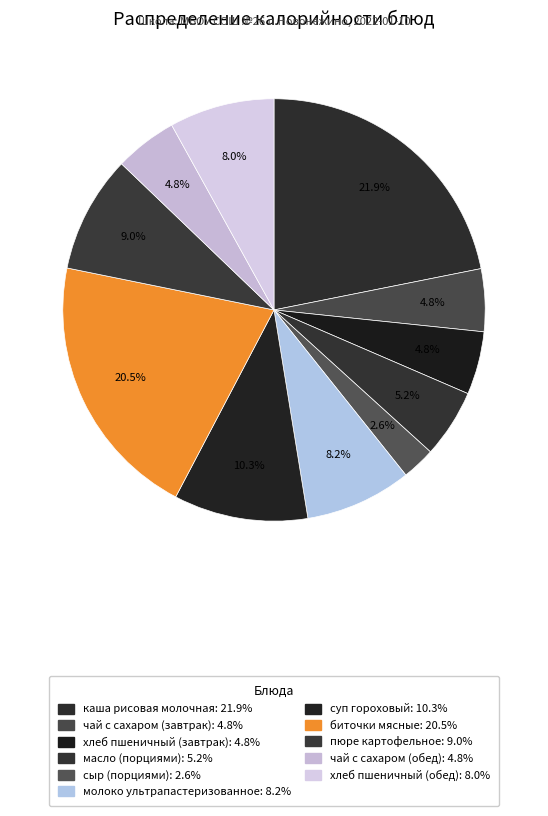

To the nearest percent, what is the combined percentage of каша рисовая молочная and сыр (порциями)?

24%